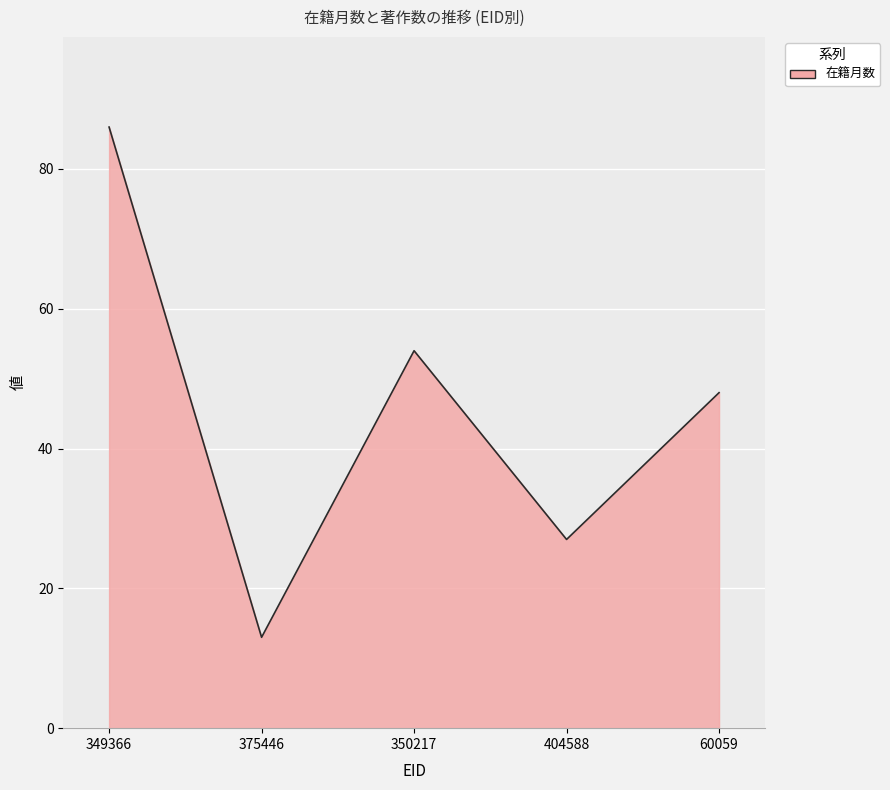

What position from the right is 404588?

2